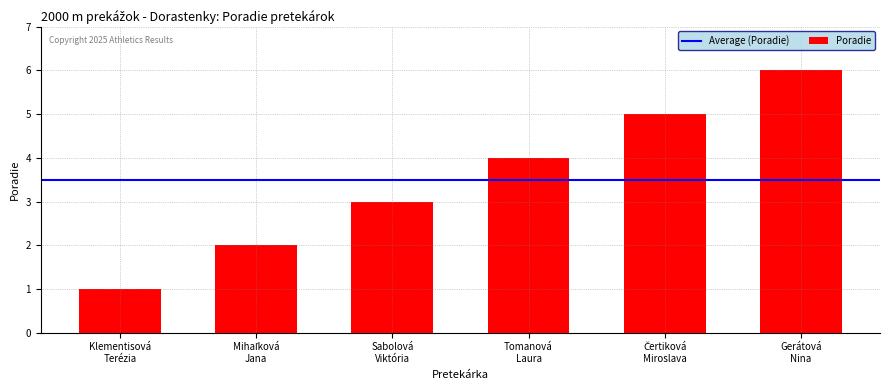

Does the chart contain any negative values?

No